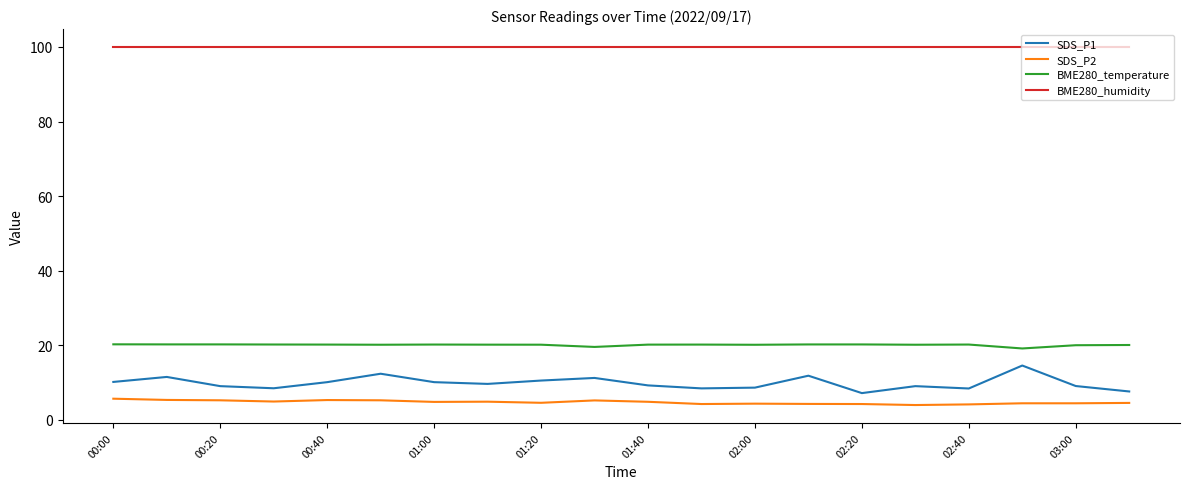

Is this an area chart (filled region under the line)?

No